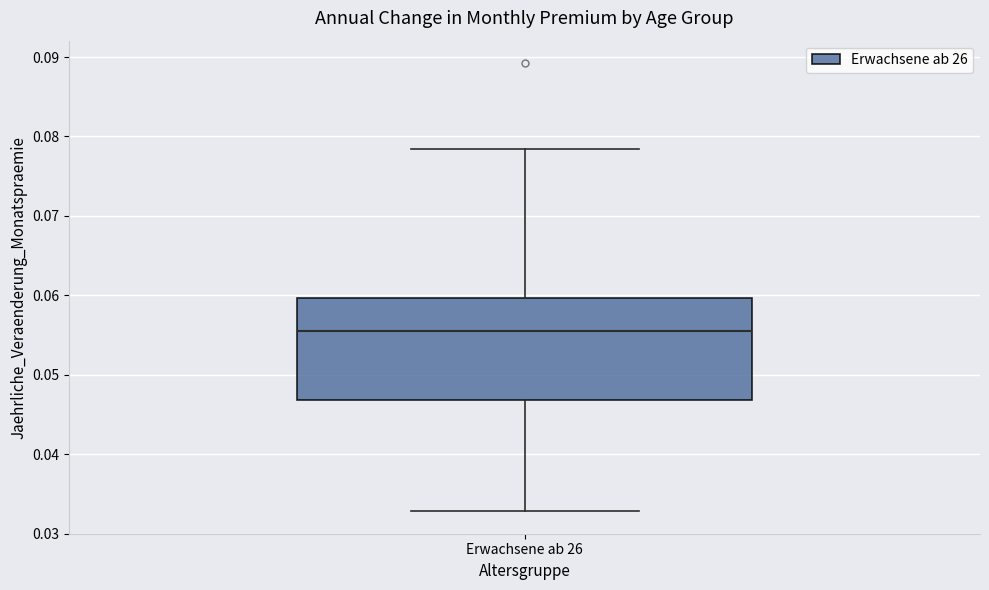

Transcribe this box plot: give where the median line is, the range the box spans, and where the two whiskers end, as read against the y-axis. The values are not printed on the chart, so give them approximately, as read against the axis.

median 0.056, box 0.047 to 0.060, whiskers 0.033 to 0.078